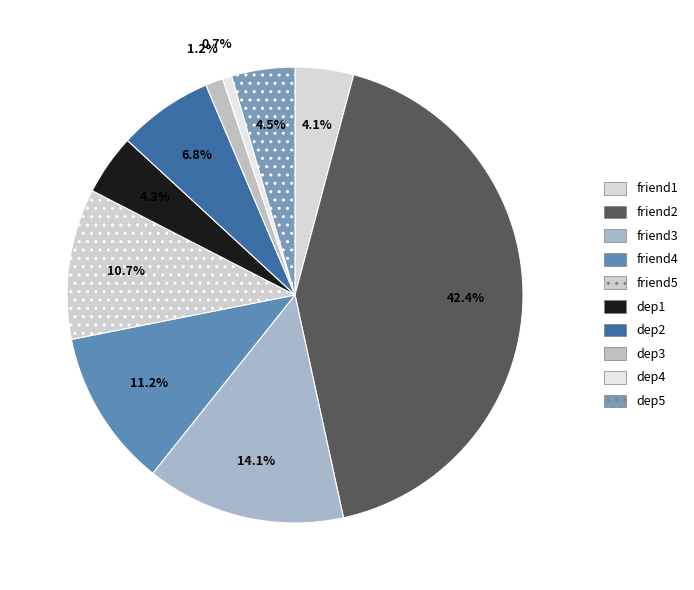

Rank the categories by value from highest to lowest.

friend2, friend3, friend4, friend5, dep2, dep5, dep1, friend1, dep3, dep4